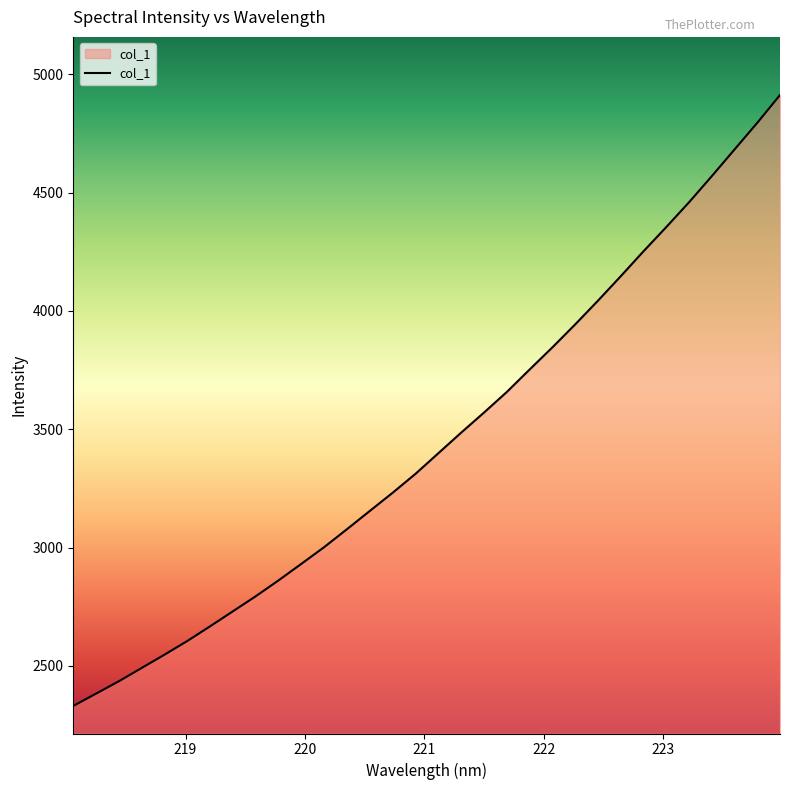

What is the greatest value displayed?

4912.5